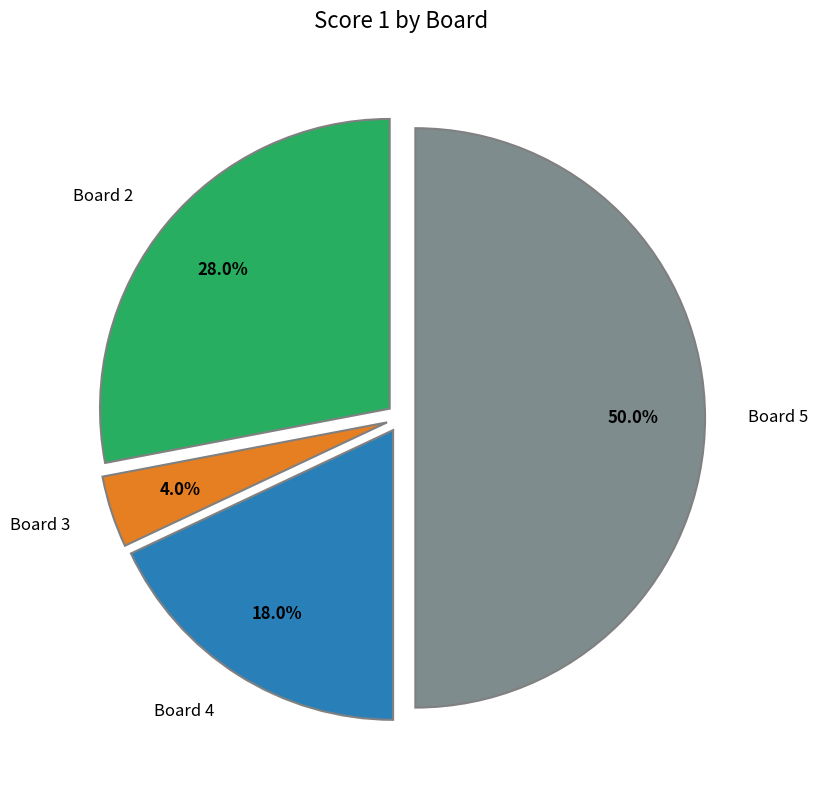

Rank the categories by value from highest to lowest.

Board 5, Board 2, Board 4, Board 3